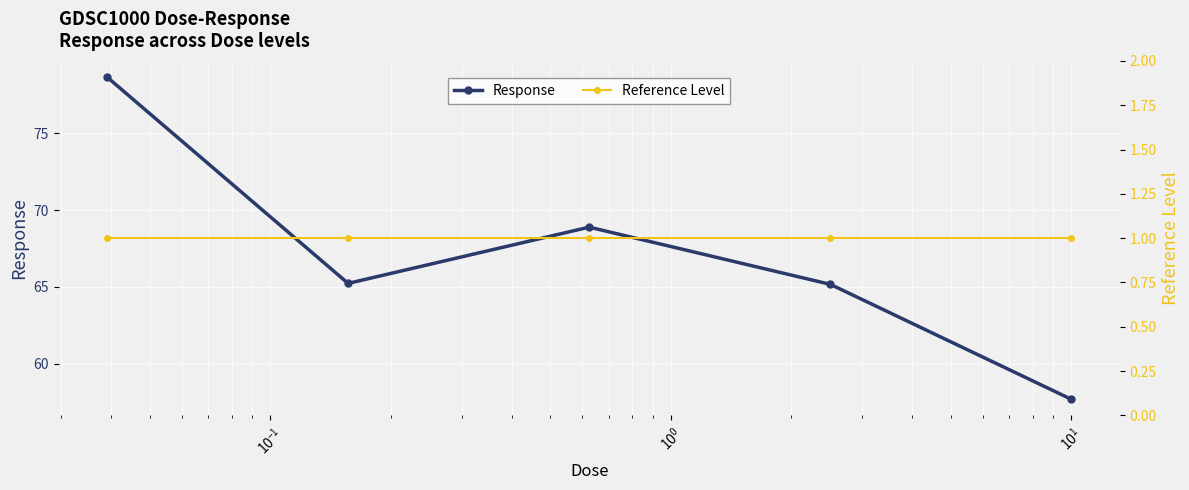

Reading left to right, transcribe all the data shown in this chart.

Response: 78.7	65.2	68.9	65.2	57.7
Reference Level: 1.0	1.0	1.0	1.0	1.0